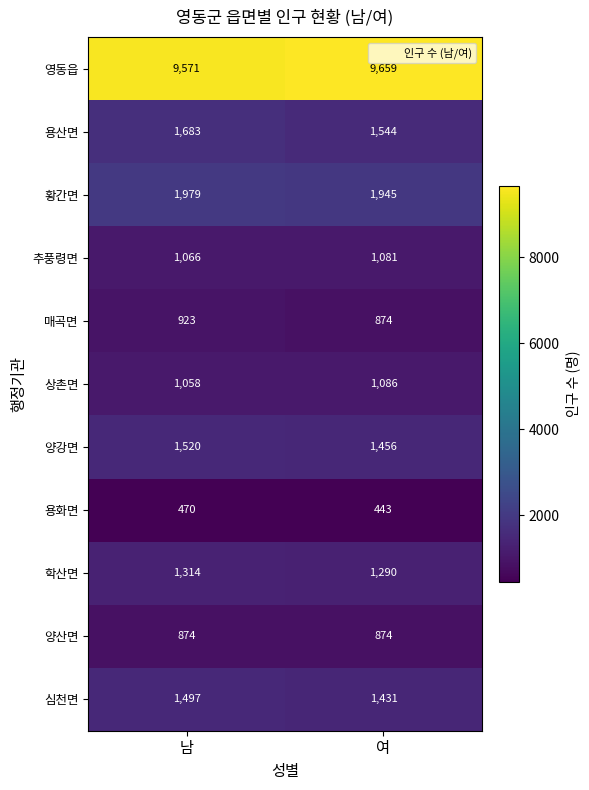

Reading left to right, extract all data points from this chart.

영동읍: 9571	9659
용산면: 1683	1544
황간면: 1979	1945
추풍령면: 1066	1081
매곡면: 923	874
상촌면: 1058	1086
양강면: 1520	1456
용화면: 470	443
학산면: 1314	1290
양산면: 874	874
심천면: 1497	1431